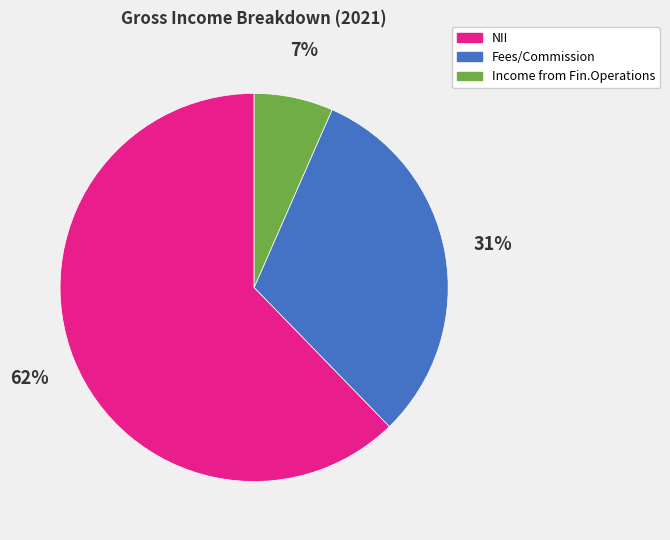

To the nearest percent, what percentage of the pie is Income from Fin.Operations?

7%